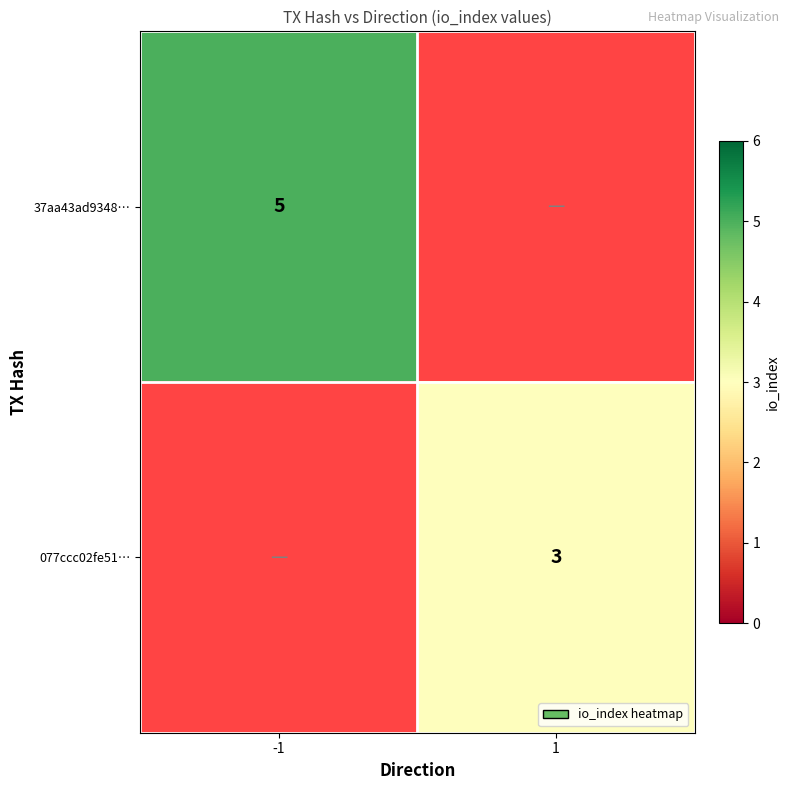

True or false: 37aa43ad9348… has a value of 5 at -1.

True